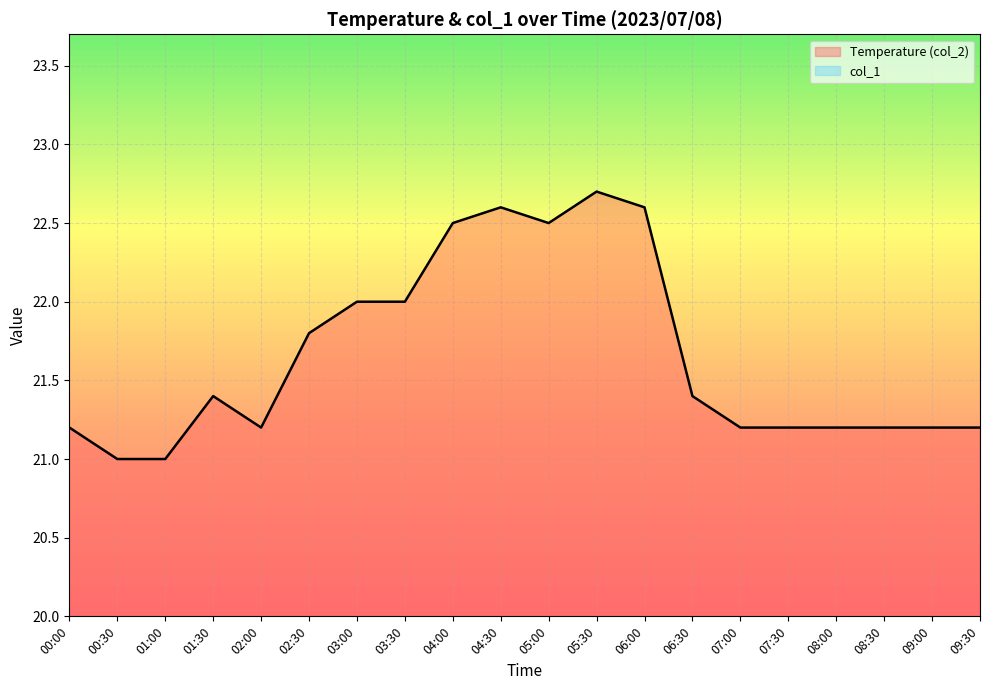

How many interior local valleys does the Temperature (col_2) series have?

2